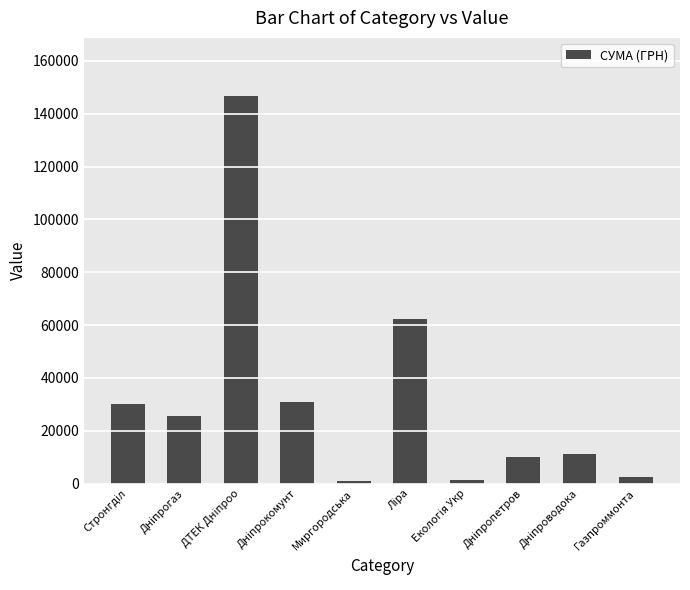

How many values exceed 25651?

5